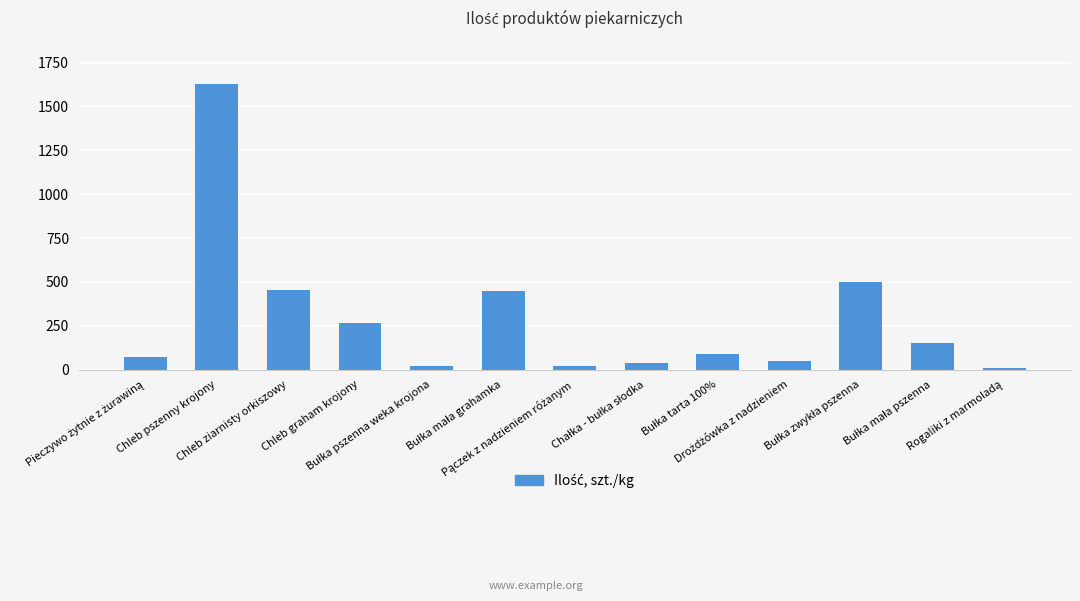

Which label corresponds to the largest value in the chart?

Chleb pszenny krojony